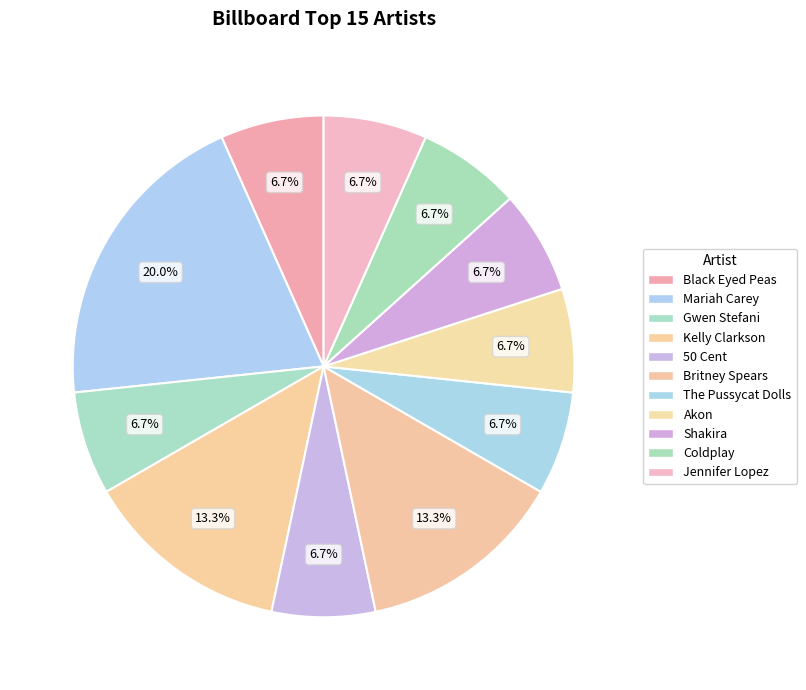

Which has a higher value, Kelly Clarkson or Akon?

Kelly Clarkson